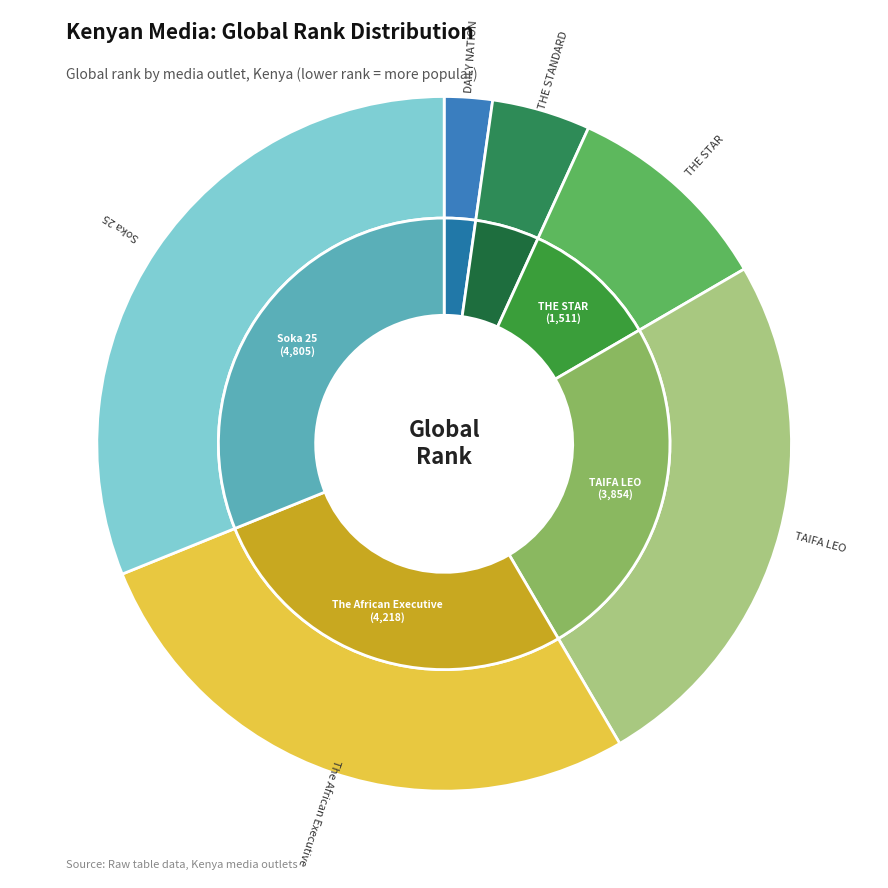

Rank the categories by value from highest to lowest.

Soka 25, The African Executive, TAIFA LEO, THE STAR, THE STANDARD, DAILY NATION